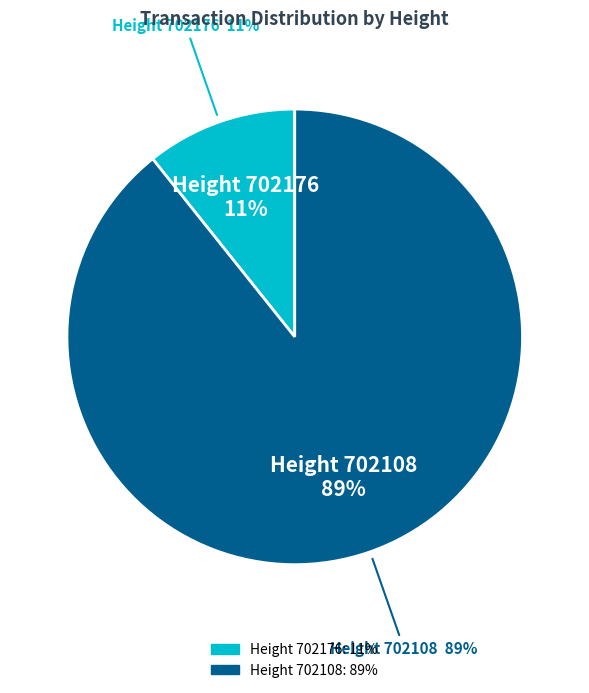

What percentage do 702176 and 702108 together represent?

100.0%